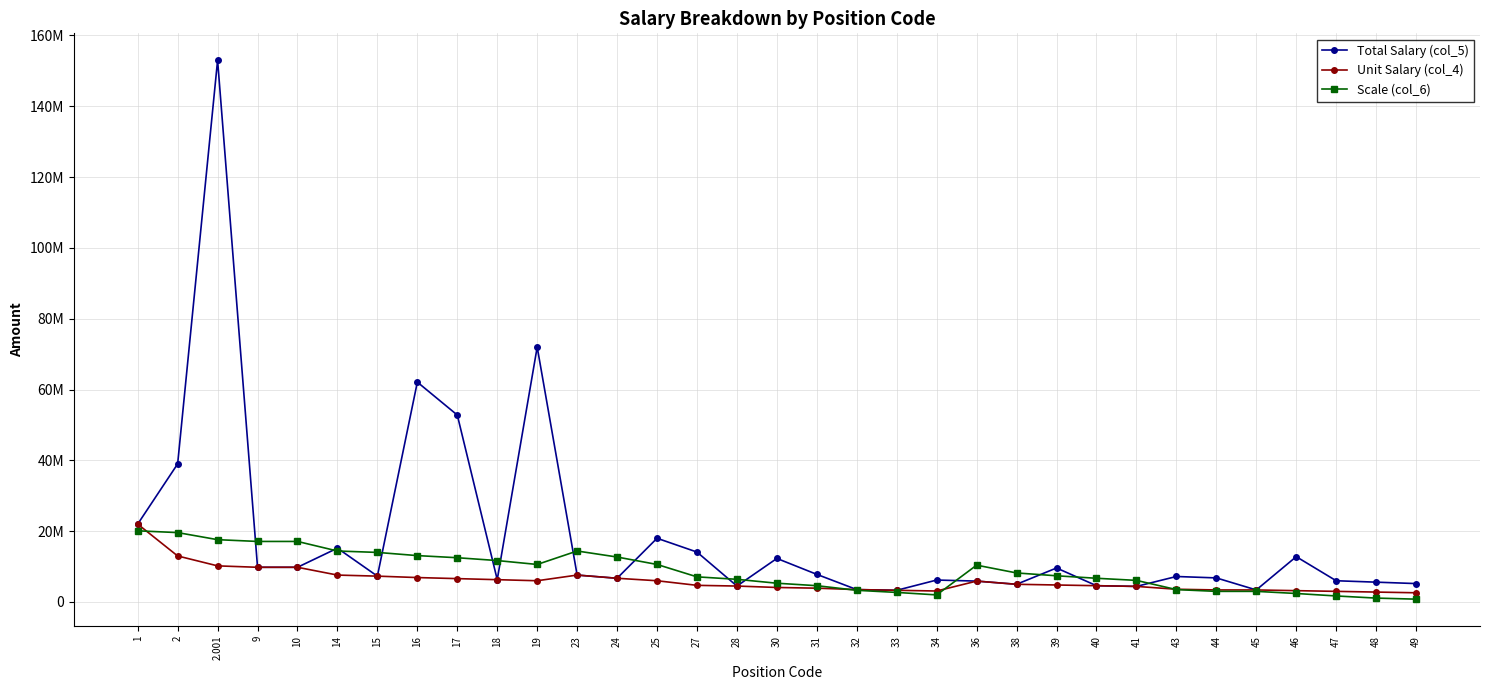

Reading right to left, transcribe all the data shown in this chart.

Total Salary (col_5): 49=5200000	48=5600000	47=6000000	46=12800000	45=3400000	44=6800000	43=7200000	41=4400000	40=4600000	39=9600000	38=5000000	36=5900000	34=6200000	33=3300000	32=3500000	31=7800000	30=12300000	28=4500000	27=14100000	25=18000000	24=6700000	23=7600000	19=72000000	18=6300000	17=52800000	16=62100000	15=7300000	14=15200000	10=9800000	9=9800000	2.001=153000000	2=39000000	1=22000000
Unit Salary (col_4): 49=2600000	48=2800000	47=3000000	46=3200000	45=3400000	44=3400000	43=3600000	41=4400000	40=4600000	39=4800000	38=5000000	36=5900000	34=3100000	33=3300000	32=3500000	31=3900000	30=4100000	28=4500000	27=4700000	25=6000000	24=6700000	23=7600000	19=6000000	18=6300000	17=6600000	16=6900000	15=7300000	14=7600000	10=9800000	9=9800000	2.001=10200000	2=13000000	1=22000000
Scale (col_6): 49=800000	48=1100000	47=1700000	46=2400000	45=3000000	44=3000000	43=3500000	41=6100000	40=6700000	39=7400000	38=8200000	36=10400000	34=2000000	33=2700000	32=3300000	31=4600000	30=5300000	28=6400000	27=7100000	25=10600000	24=12700000	23=14400000	19=10600000	18=11700000	17=12500000	16=13100000	15=14000000	14=14400000	10=17100000	9=17100000	2.001=17600000	2=19600000	1=20100000